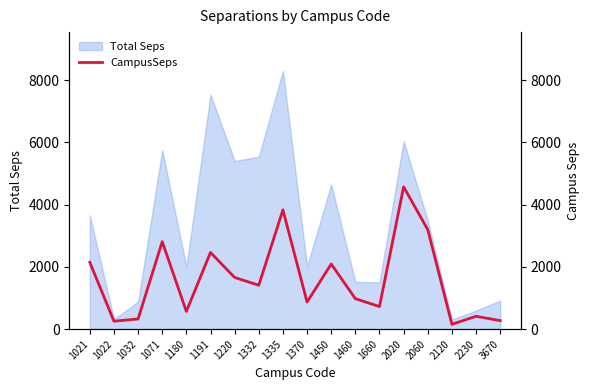

What is the change in value from 2060 to 2120?

-3042.1